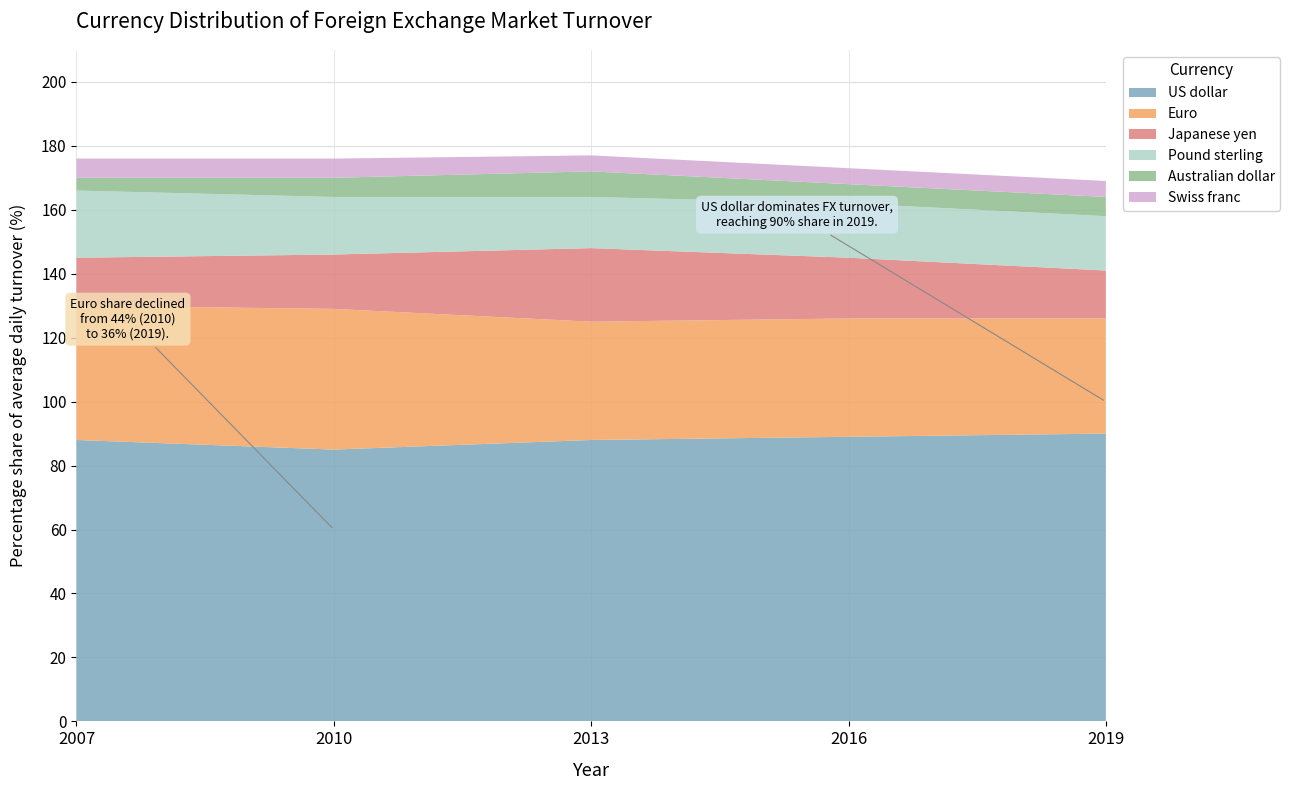

Reading left to right, list all the values displayed in this chart.

US dollar: 2007=88	2010=85	2013=88	2016=89	2019=90
Euro: 2007=42	2010=44	2013=37	2016=37	2019=36
Japanese yen: 2007=15	2010=17	2013=23	2016=19	2019=15
Pound sterling: 2007=21	2010=18	2013=16	2016=17	2019=17
Australian dollar: 2007=4	2010=6	2013=8	2016=6	2019=6
Swiss franc: 2007=6	2010=6	2013=5	2016=5	2019=5